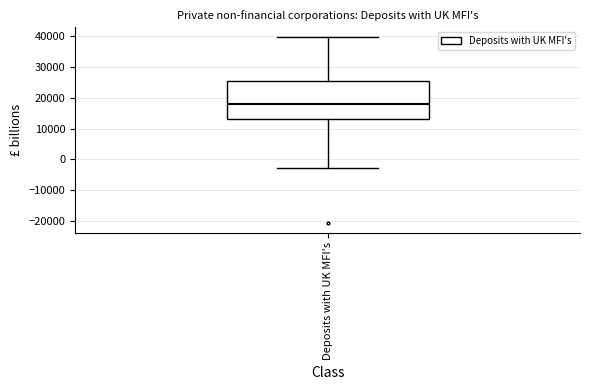

Read this box plot against the y-axis: the position of the median line, the range covered by the box, and the ends of both whiskers. The values are not printed on the chart, so give them approximately, as read against the axis.

median 18000, box 13000 to 26000, whiskers -3000 to 40000